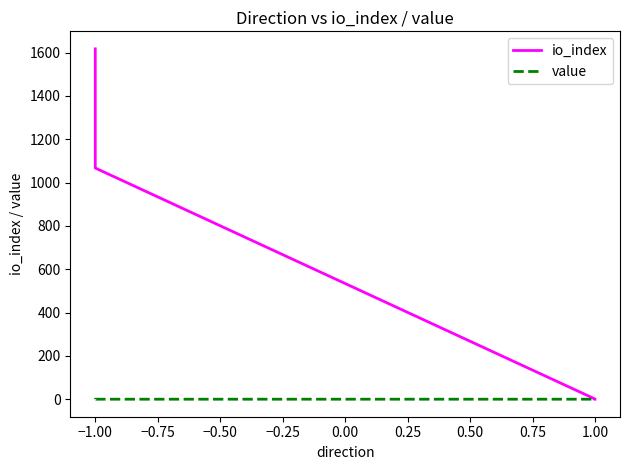

Does the chart have visible grid lines?

No